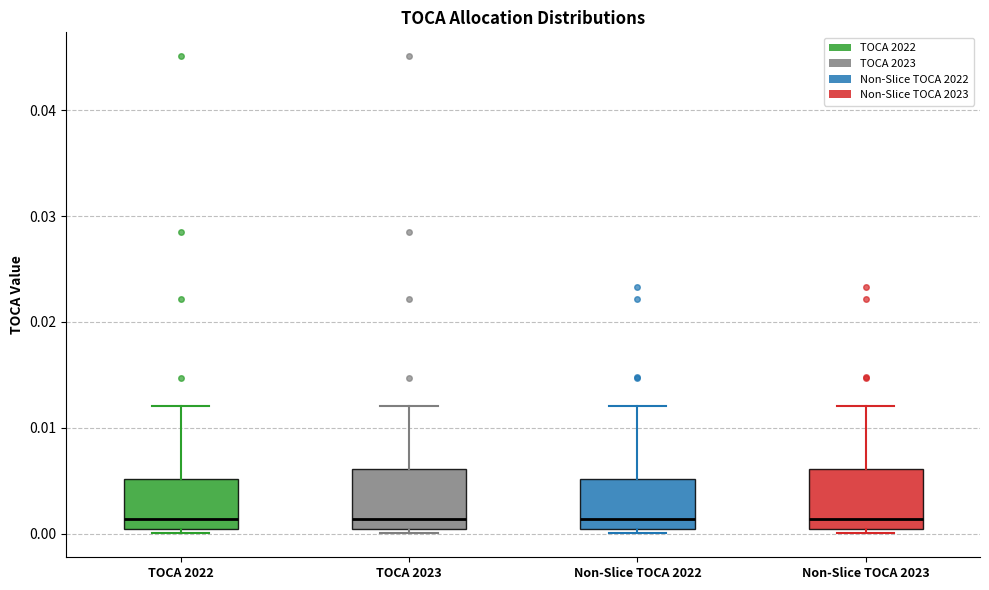

Reading left to right, transcribe this box plot: for each box, give where its median line is, the range the box spans, and where its two whiskers end, as read against the y-axis. The values are not printed on the chart, so give them approximately, as read against the axis.

TOCA 2022: median 0.001, box 0.000 to 0.005, whiskers 0.000 (just below the box's lower edge) to 0.012
TOCA 2023: median 0.001, box 0.000 to 0.006, whiskers 0.000 (just below the box's lower edge) to 0.012
Non-Slice TOCA 2022: median 0.001, box 0.000 to 0.005, whiskers 0.000 (just below the box's lower edge) to 0.012
Non-Slice TOCA 2023: median 0.001, box 0.000 to 0.006, whiskers 0.000 (just below the box's lower edge) to 0.012